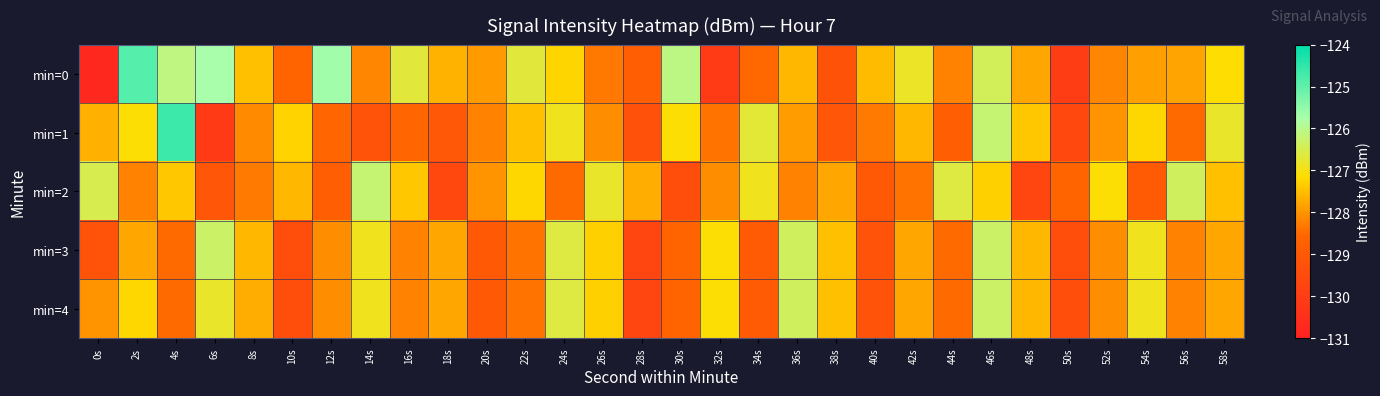

Which series has the largest total across all categories?

min=0